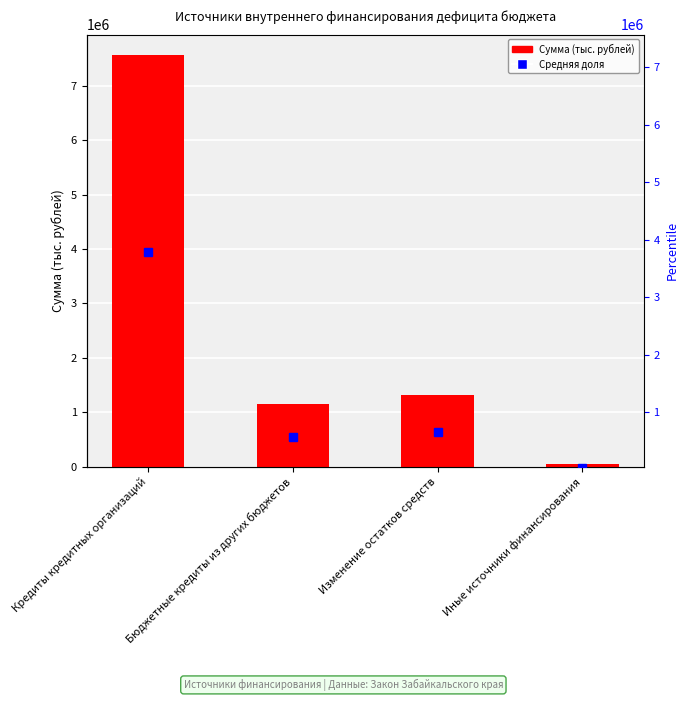

Is it true that the value at Изменение остатков средств is 1309389.3?

True